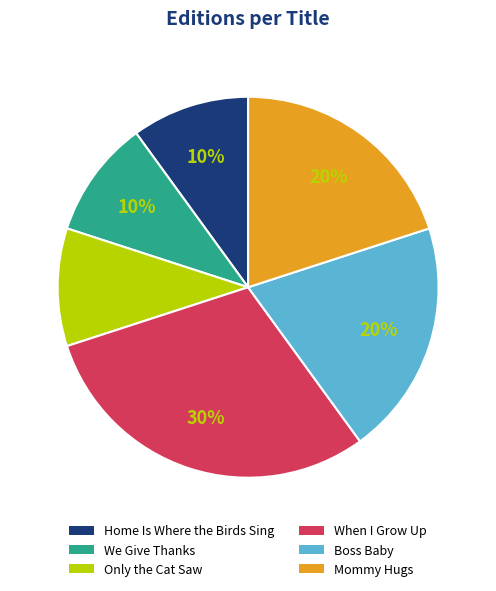

How many segments does this pie chart have?

6